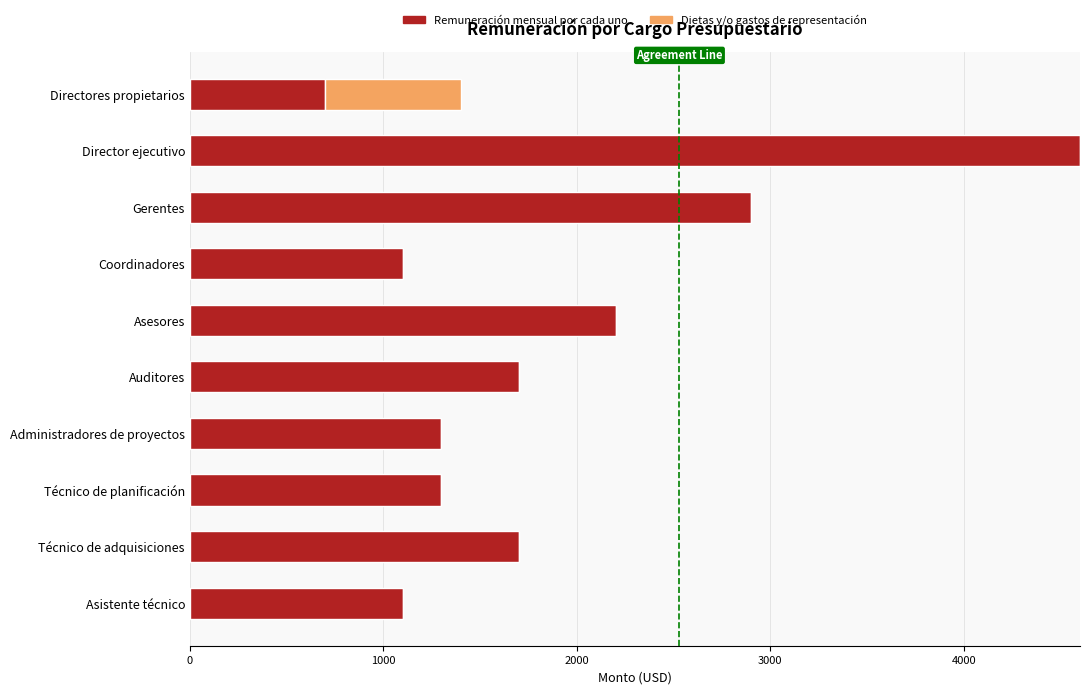

How many series are shown in this chart?

2